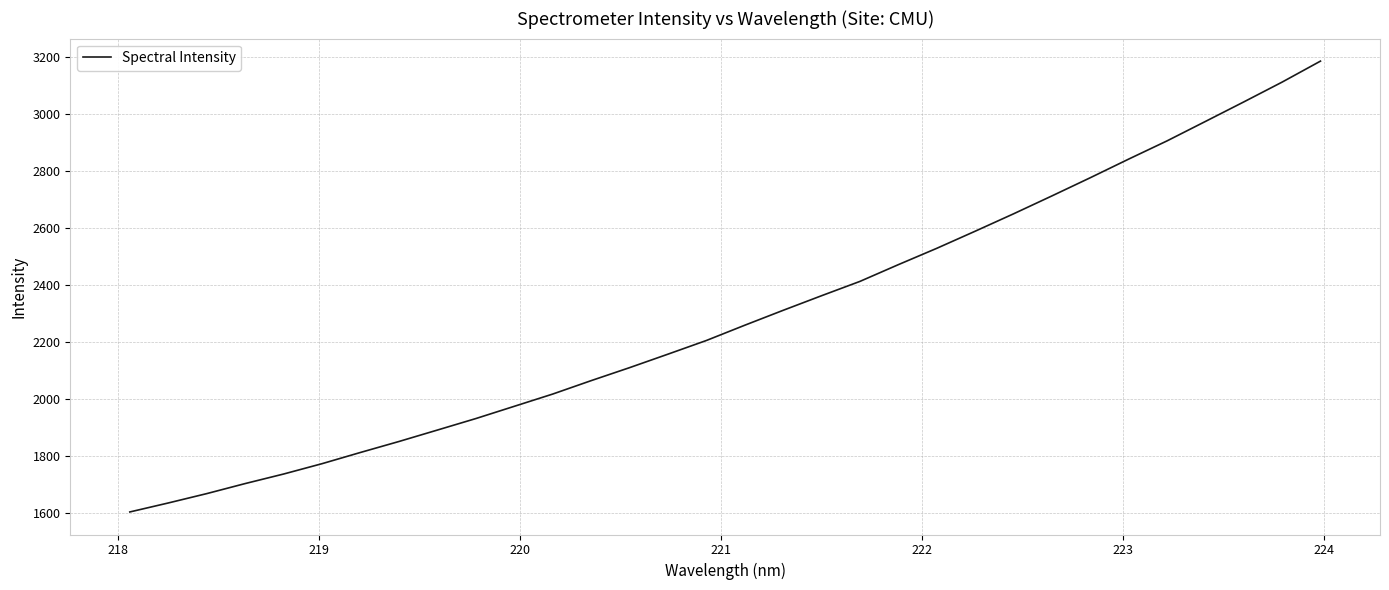

What is the maximum value shown in the chart?

3185.3